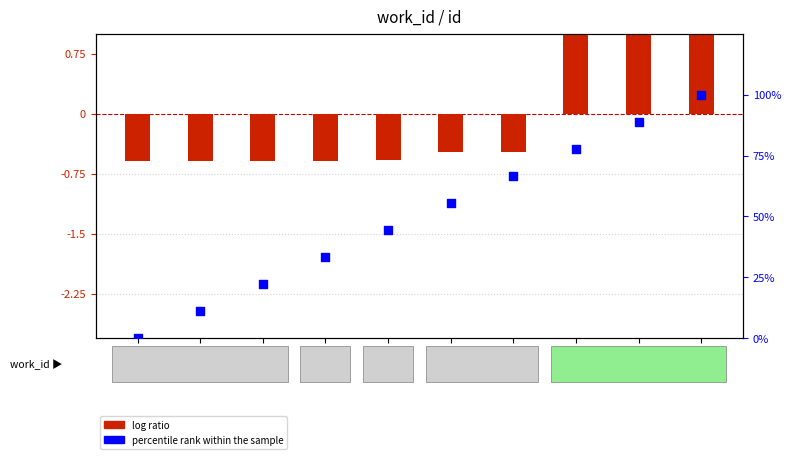

What are all the series names shown in the legend?

log ratio, percentile rank within the sample